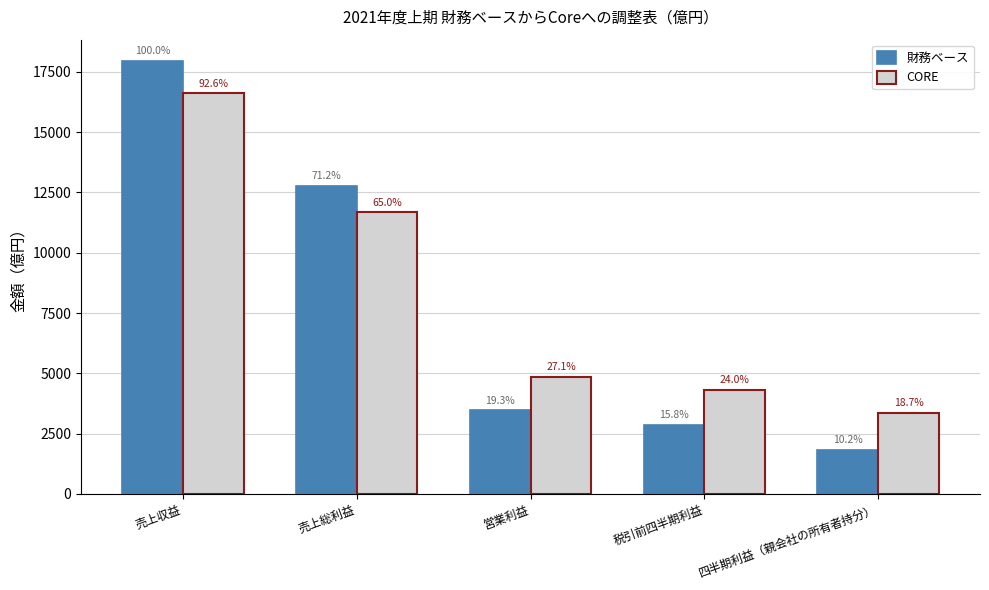

How many bars are there in total?

10